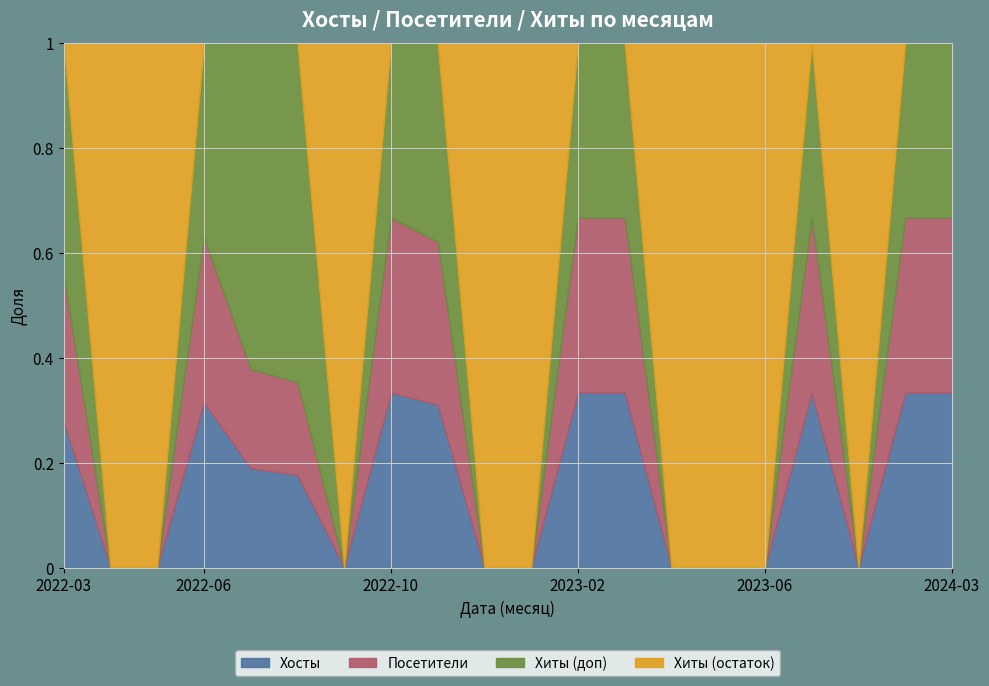

What is the difference between the maximum and minimum values in the Хосты series?

22